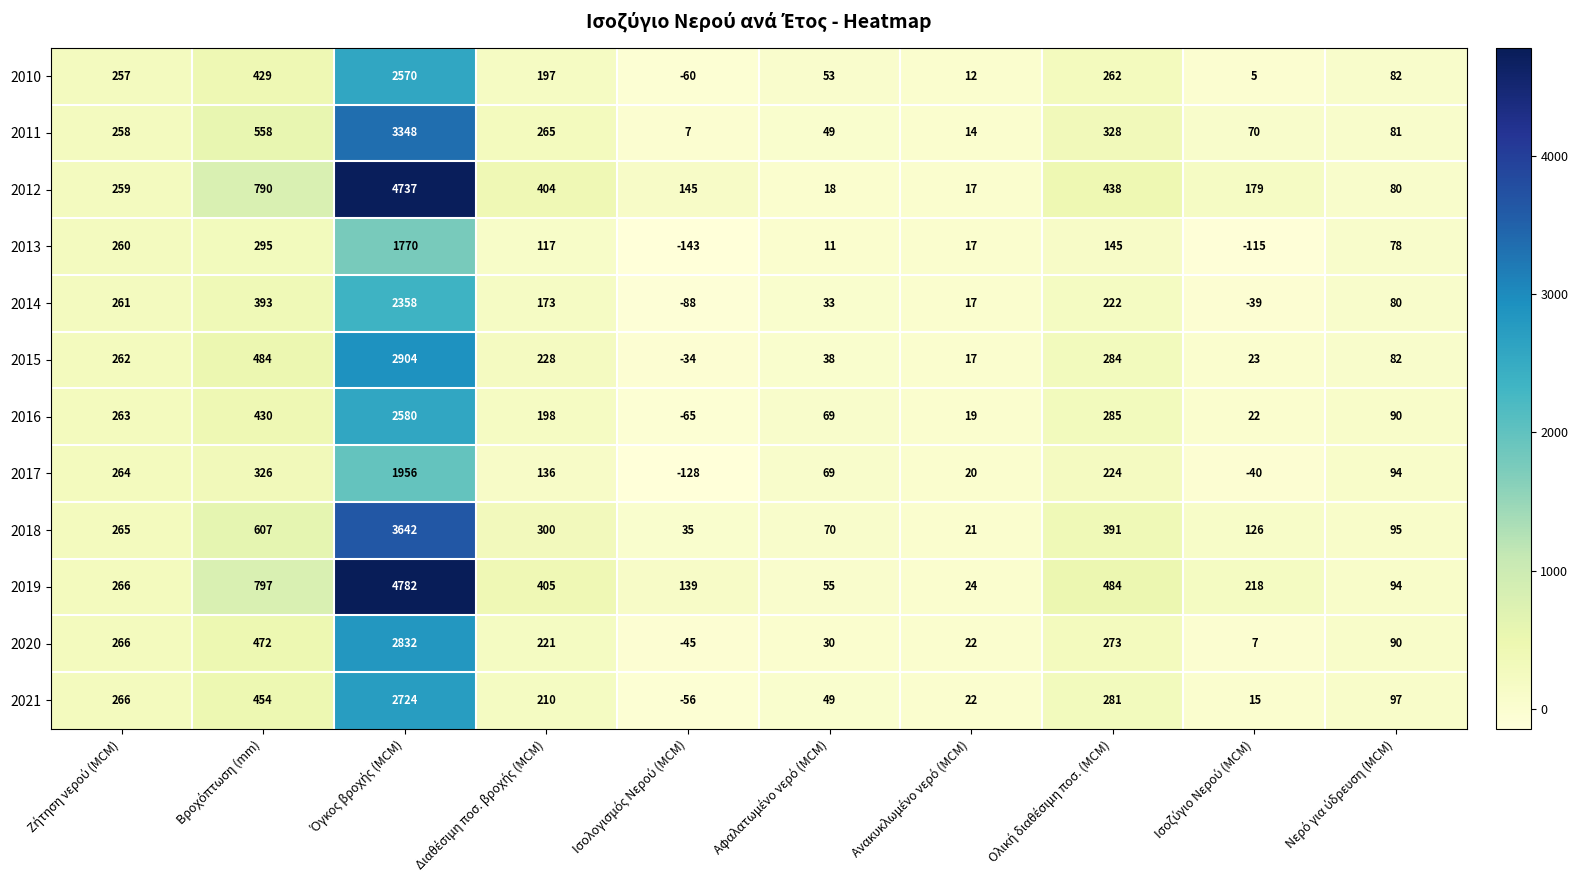

What is the maximum value shown in the chart?

4782